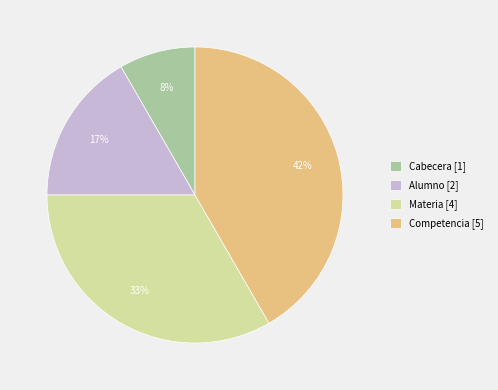

Which slice is the largest?

Competencia